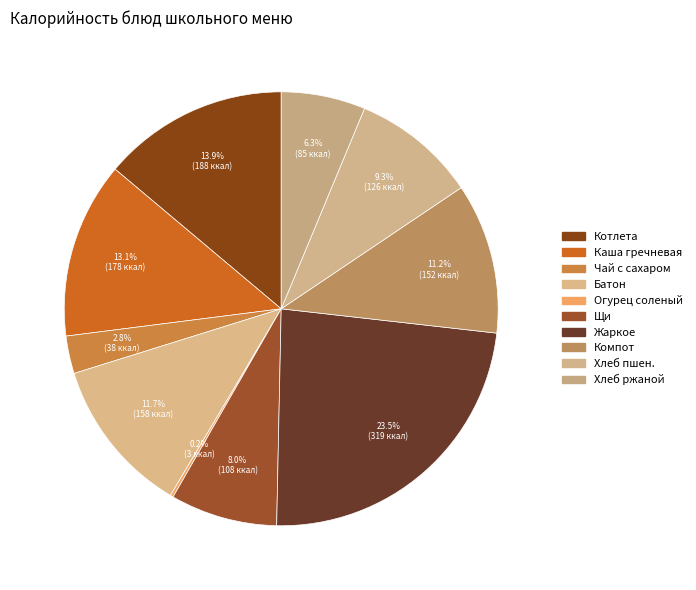

To the nearest percent, what is the average slice percentage?

10%